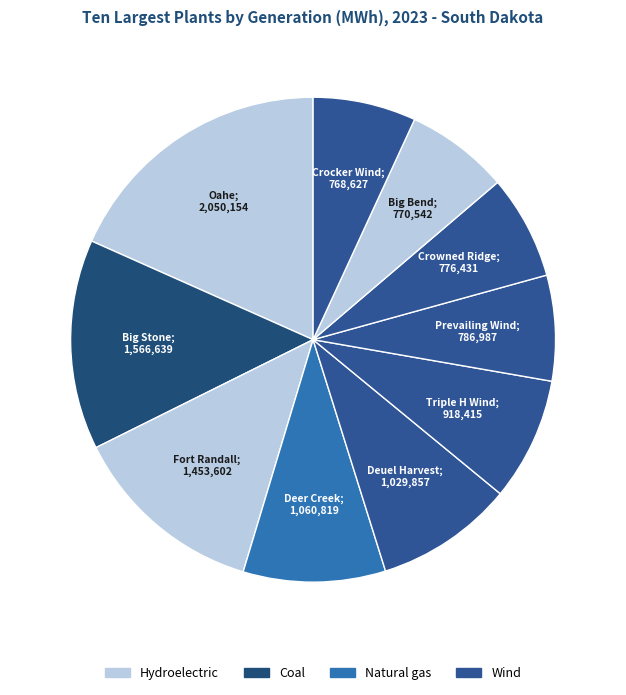

How many segments does this pie chart have?

10